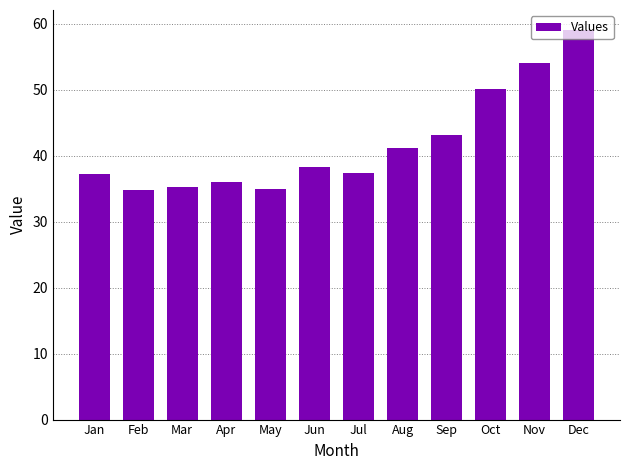

What is the minimum value shown in the chart?

34.8